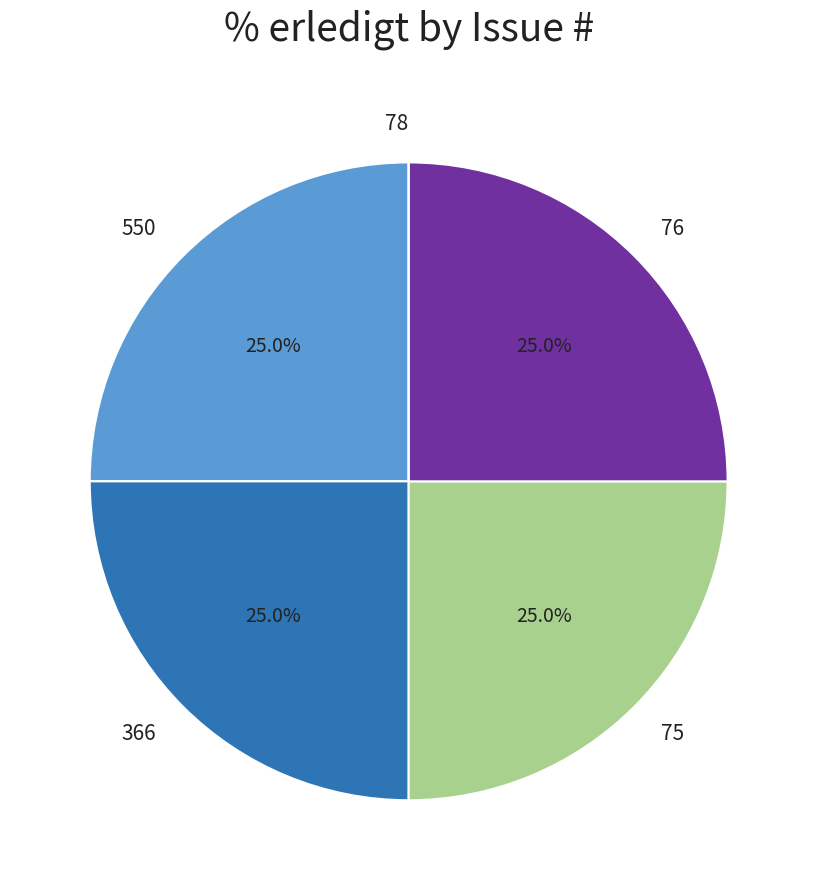

What is the total percentage of 366 and 76?

50.0%